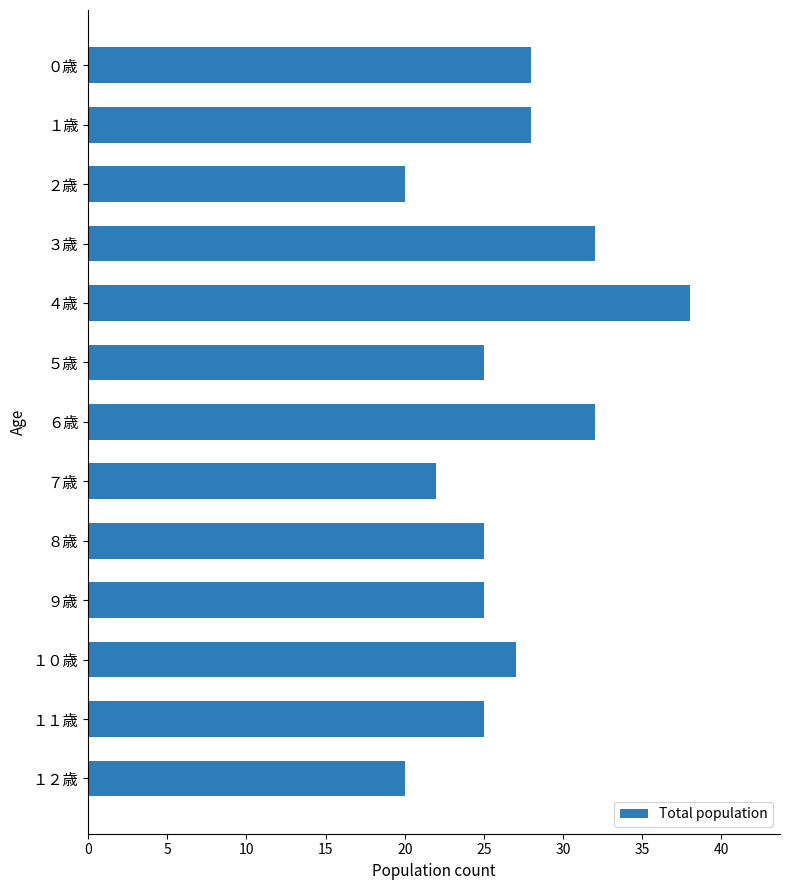

What is the difference between the maximum and minimum values?

18